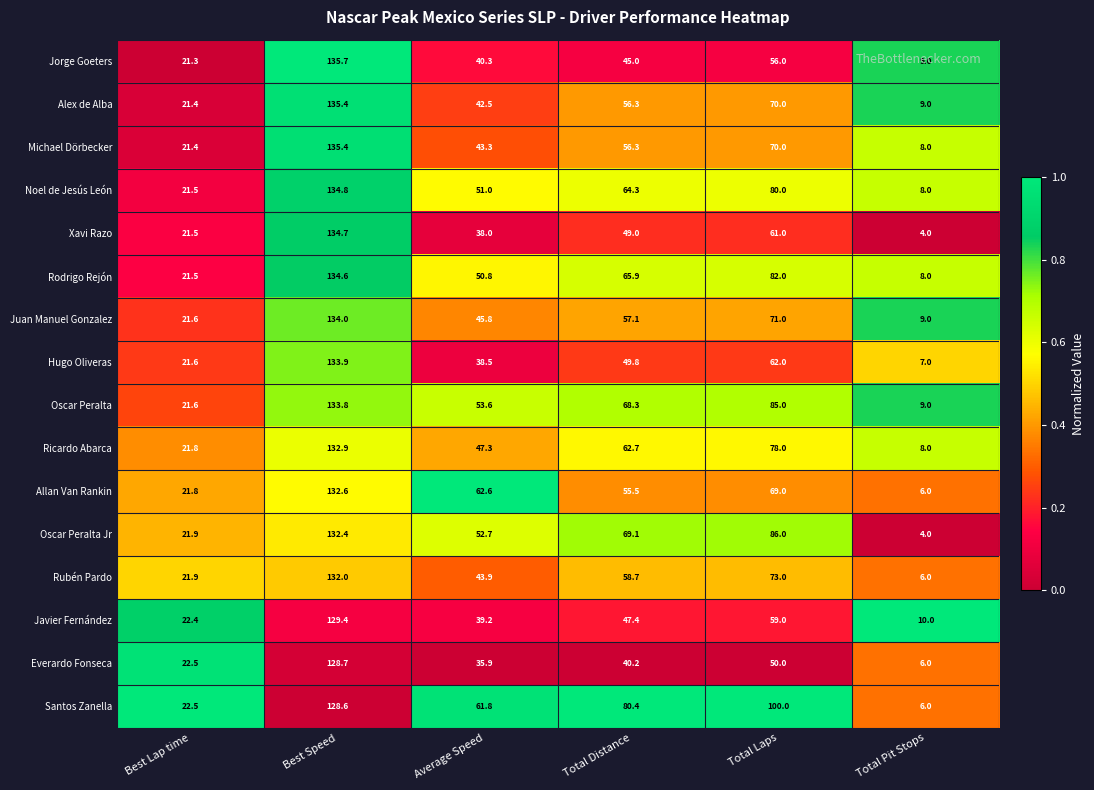

Read the Oscar Peralta Jr value at Best Lap time.

21.9